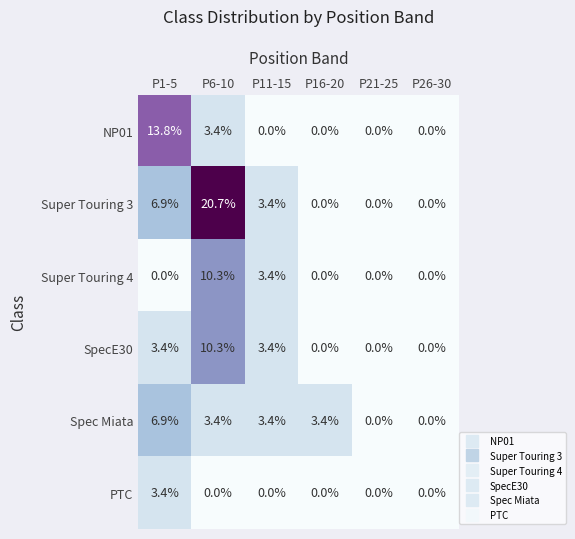

What is the sum of all PTC values?

3.4